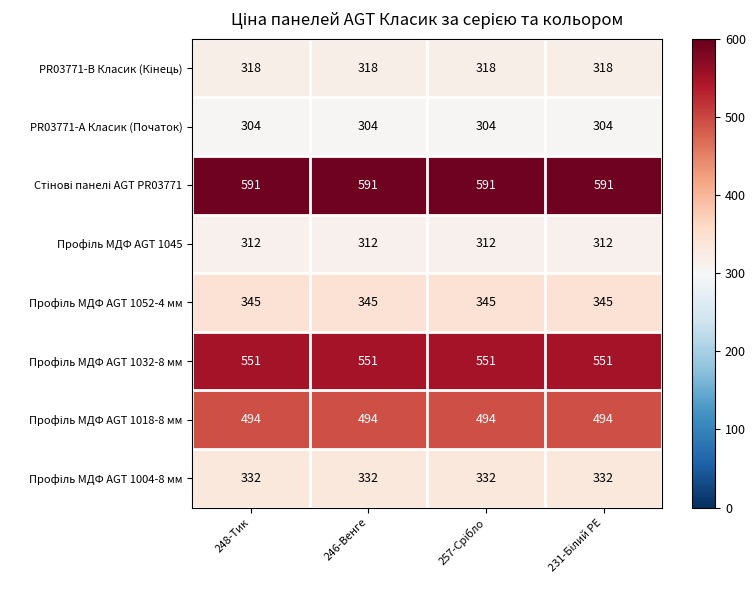

What is the difference between the highest and lowest values at 246-Венге?

287